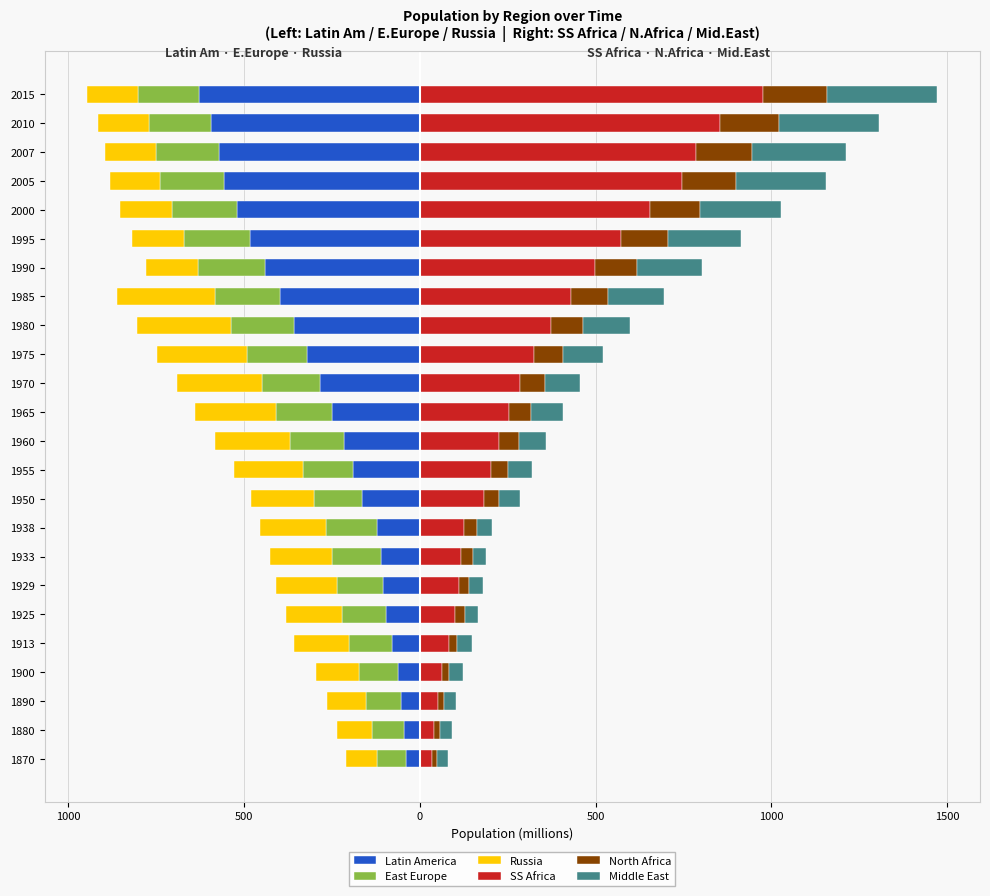

What is the sum of all East Europe values?

-3620.0